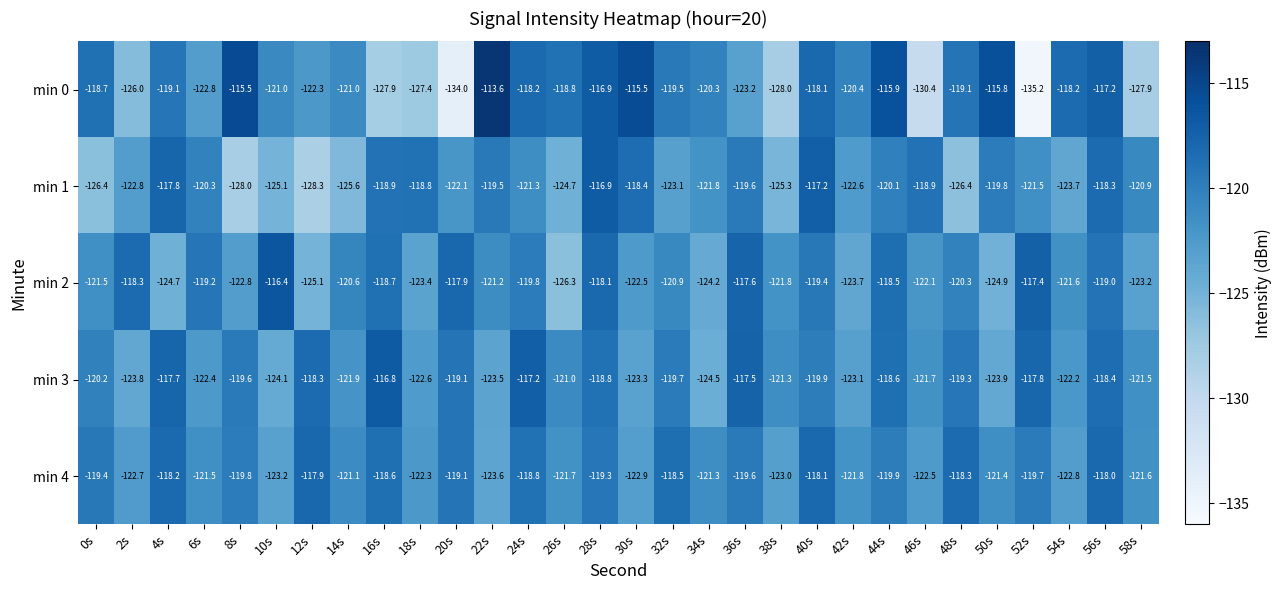

What is the sum of all min 3 values?

-3619.7